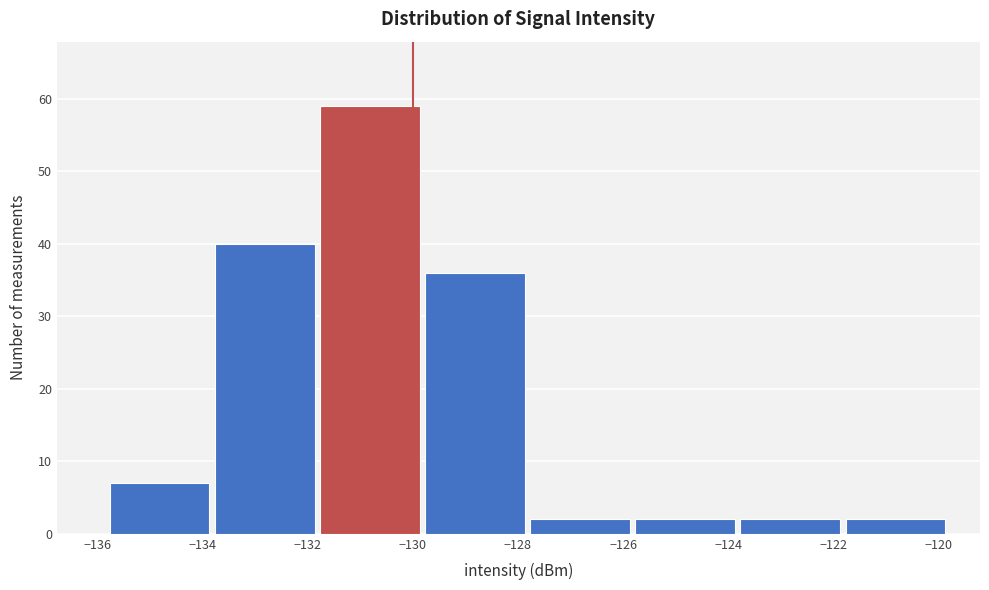

Over which range of the x-axis is the bar tallest?

-131.8 to -129.8